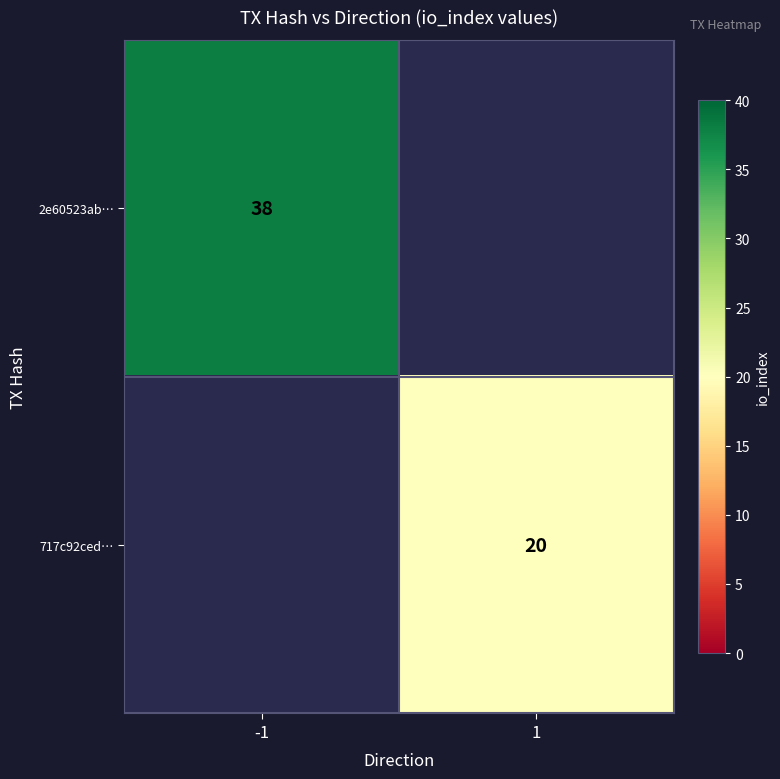

Is it true that 717c92ced… equals 7 at 1?

False